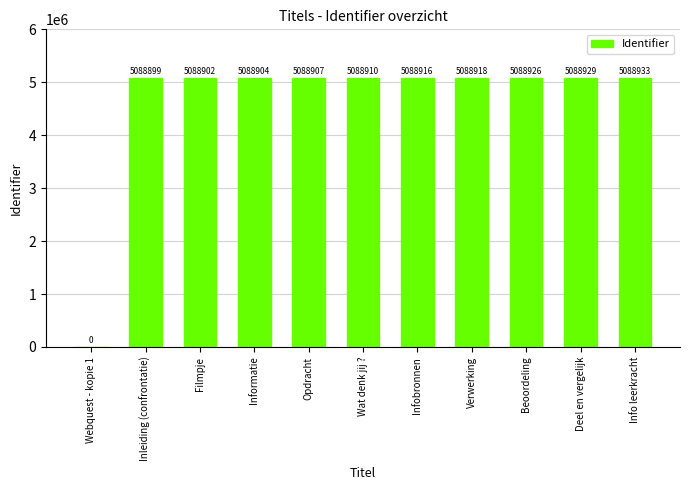

True or false: the data shows 5088929 at Deel en vergelijk.

True